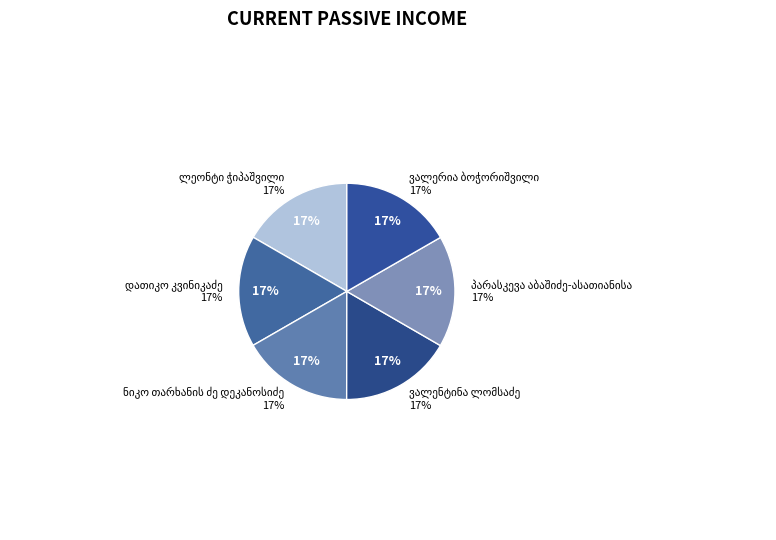

Do ნიკო თარხანის ძე დეკანოსიძე and ვალენტინა ლომსაძე together represent more than half of the pie?

No